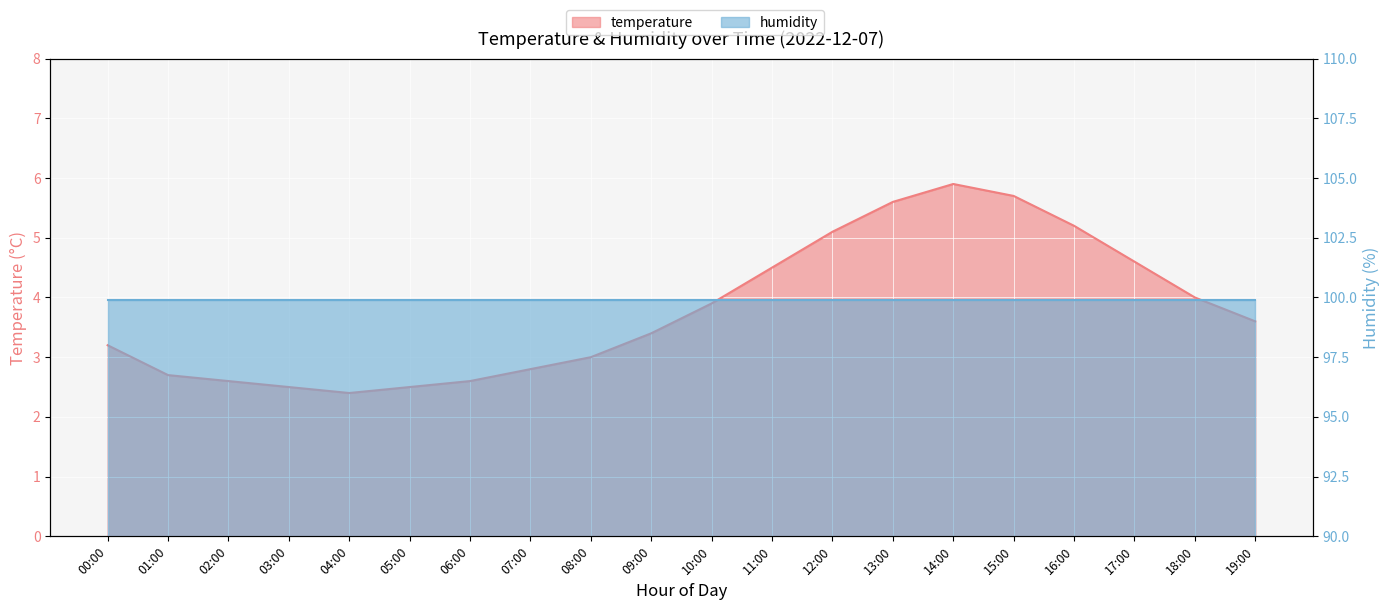

What is the sum of the values at 11:00 and 12:00?

9.6